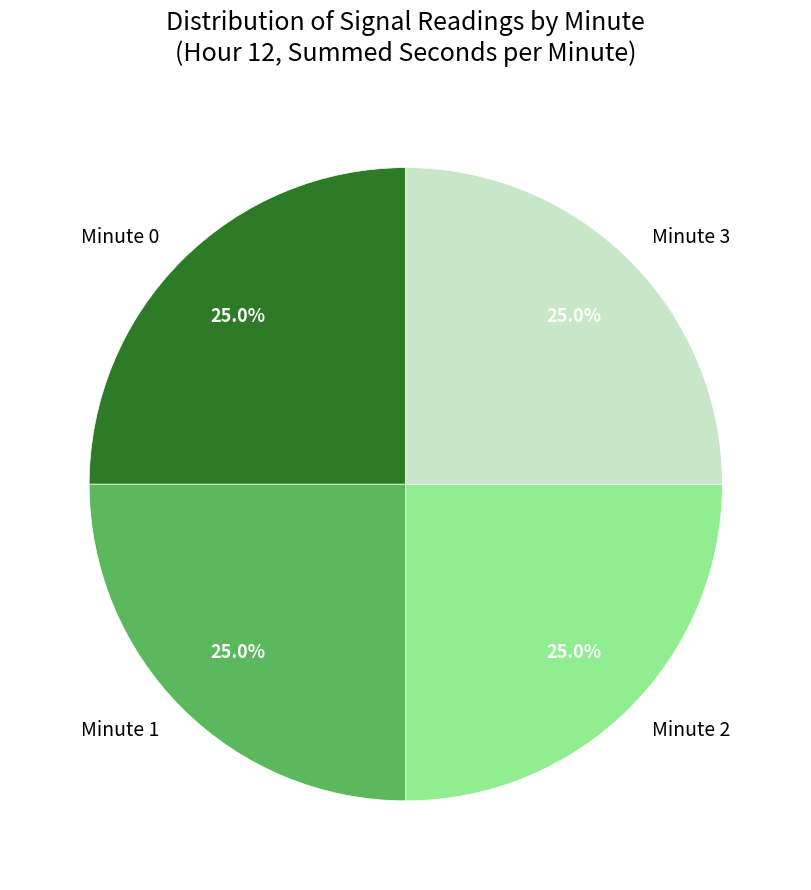

What is the ratio of the value at Minute 1 to the value at Minute 2?

1.0